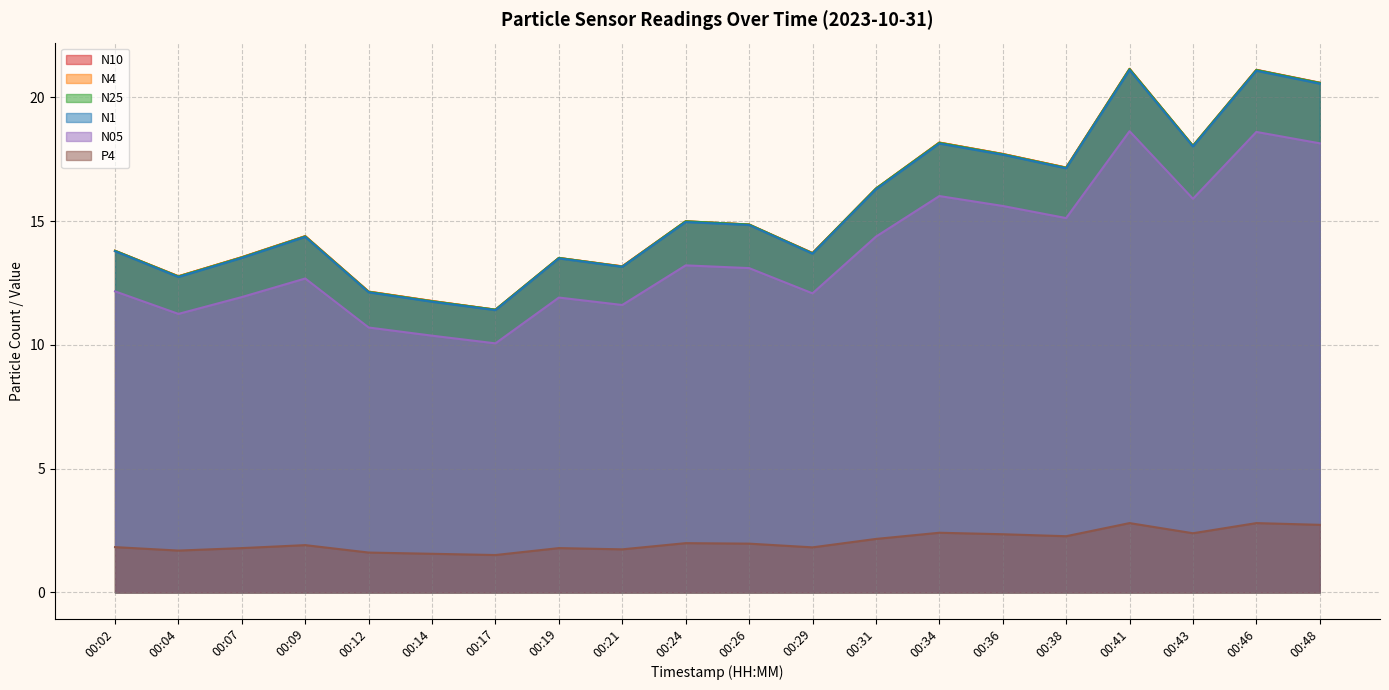

Reading left to right, list all the values displayed in this chart.

N10: 13.8	12.8	13.5	14.4	12.2	11.8	11.4	13.5	13.2	15.0	14.9	13.7	16.3	18.2	17.7	17.2	21.1	18.0	21.1	20.6
N4: 13.8	12.8	13.5	14.4	12.2	11.8	11.4	13.5	13.2	15.0	14.9	13.7	16.3	18.2	17.7	17.2	21.1	18.0	21.1	20.6
N25: 13.8	12.8	13.5	14.4	12.1	11.8	11.4	13.5	13.2	15.0	14.9	13.7	16.3	18.2	17.7	17.1	21.1	18.0	21.1	20.6
N1: 13.8	12.7	13.5	14.4	12.1	11.7	11.4	13.5	13.2	15.0	14.8	13.7	16.3	18.1	17.7	17.1	21.1	18.0	21.1	20.6
N05: 12.2	11.2	11.9	12.7	10.7	10.4	10.1	11.9	11.6	13.2	13.1	12.1	14.4	16.0	15.6	15.1	18.6	15.9	18.6	18.1
P4: 1.8	1.7	1.8	1.9	1.6	1.6	1.5	1.8	1.7	2.0	2.0	1.8	2.2	2.4	2.4	2.3	2.8	2.4	2.8	2.7